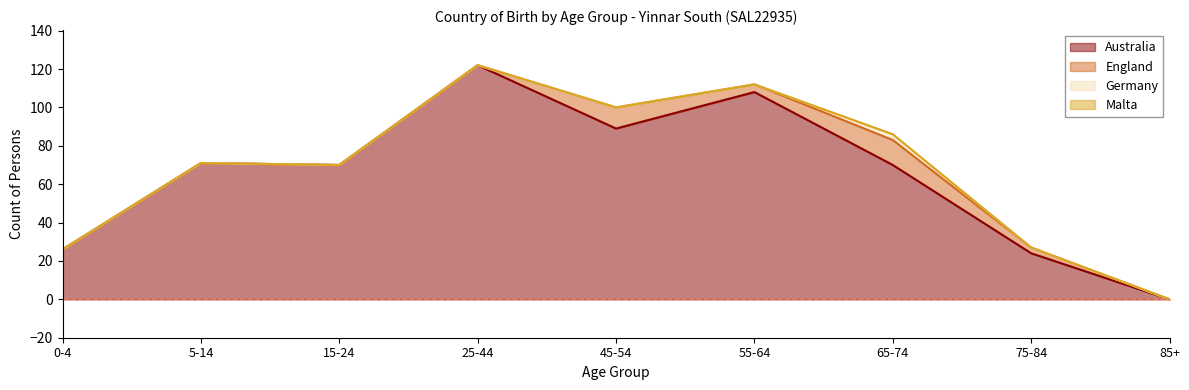

Reading left to right, list all the values displayed in this chart.

Australia: 26	71	70	122	89	108	70	24	0
England: 0	0	0	0	11	4	13	3	0
Germany: 0	0	0	0	0	0	3	0	0
Malta: 0	0	0	0	0	0	0	0	0